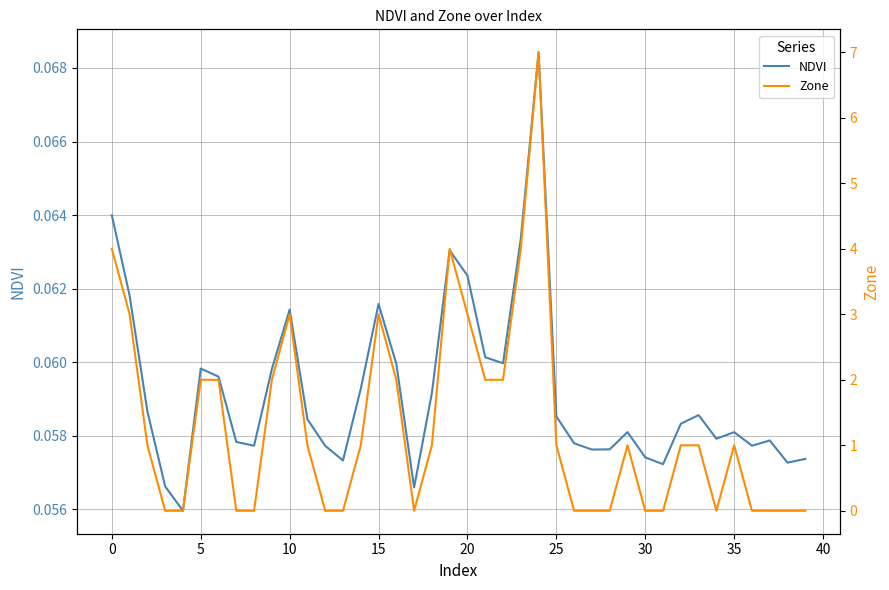

How many interior local peaks does the NDVI series have?

9